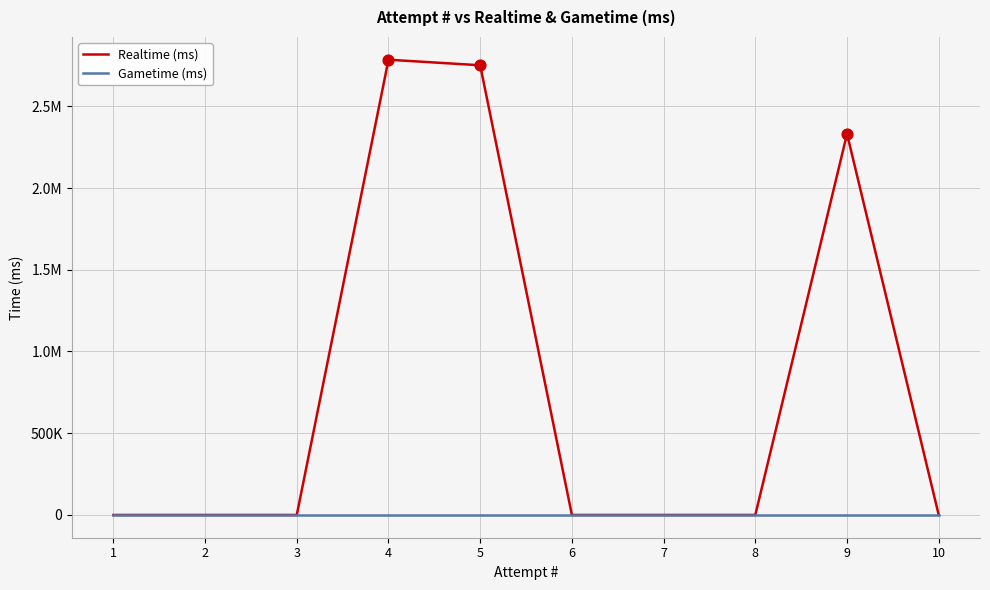

Is the value of Gametime (ms) at 9 greater than the value of Realtime (ms) at 4?

No